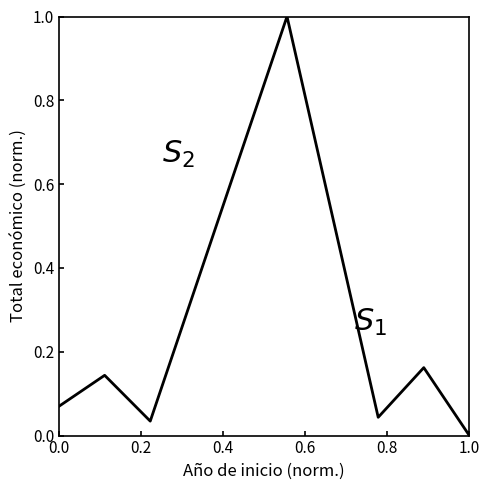

What is the difference between the maximum and minimum values?

1.0